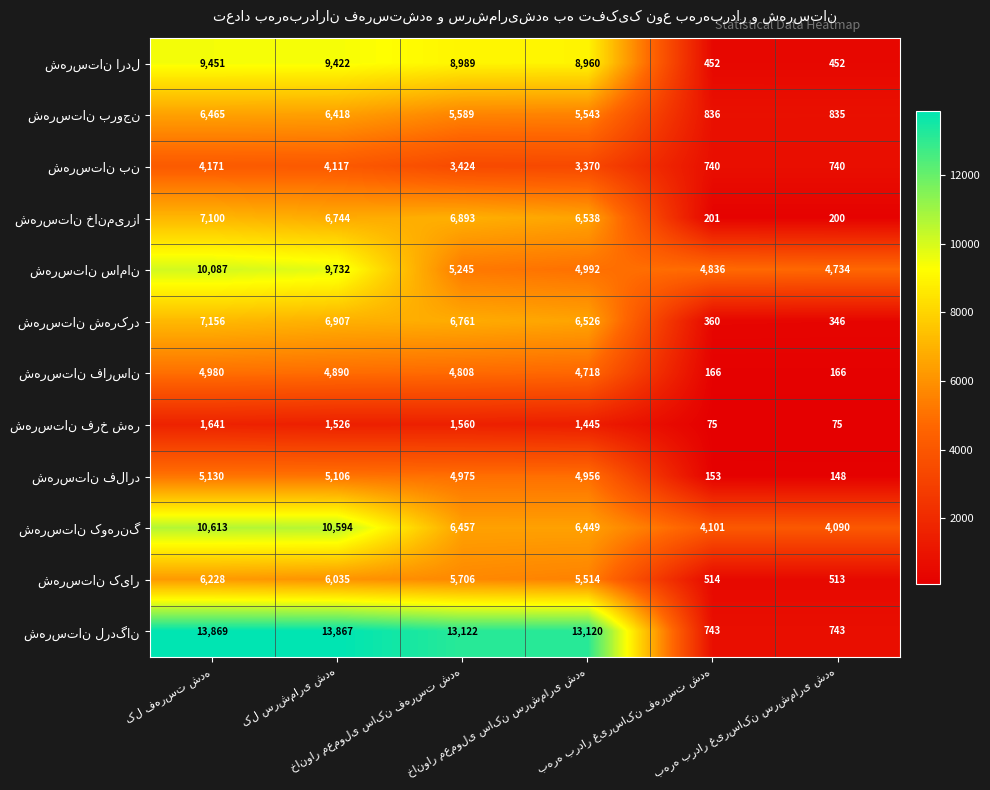

What is the minimum value shown in the chart?

75